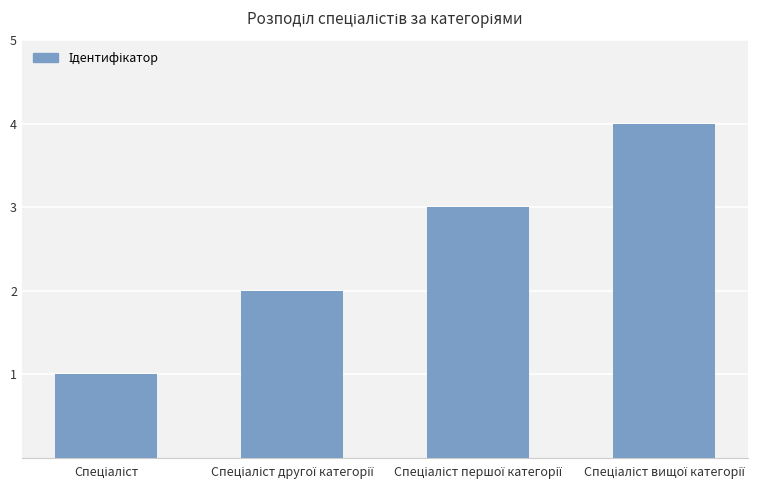

How many data points does each series have?

4